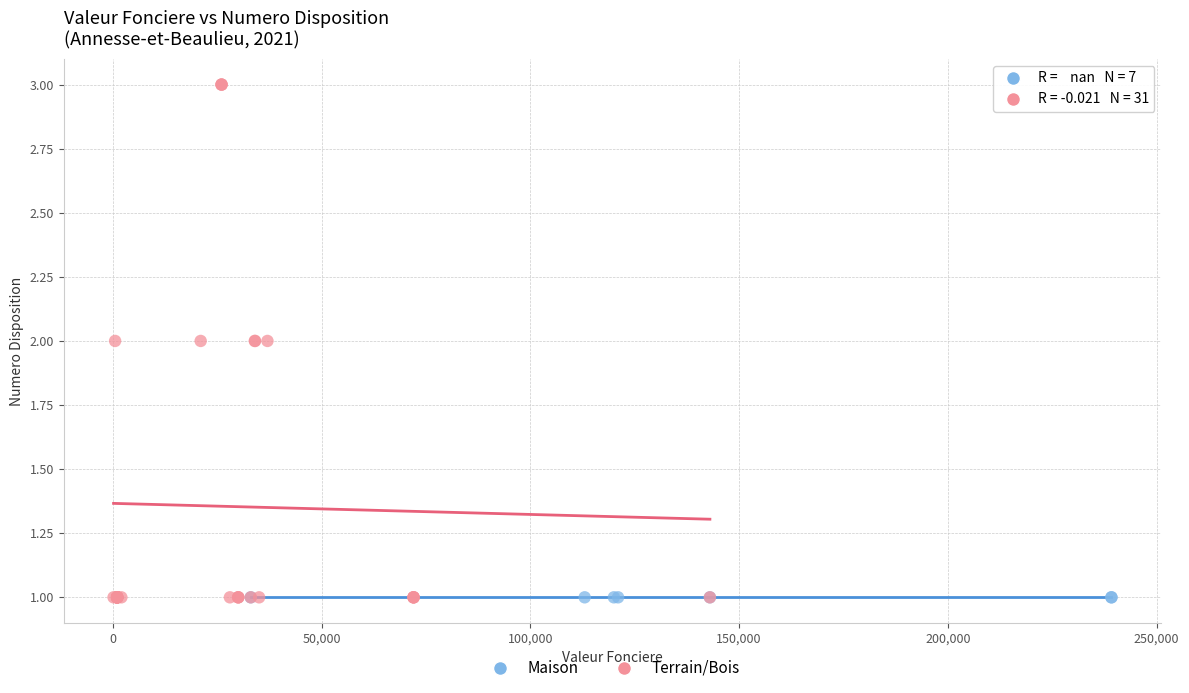

What are all the series names shown in the legend?

Maison, Terrain/Bois